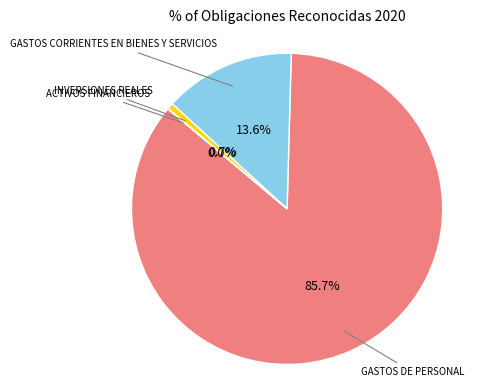

Is there a majority slice in this chart?

Yes